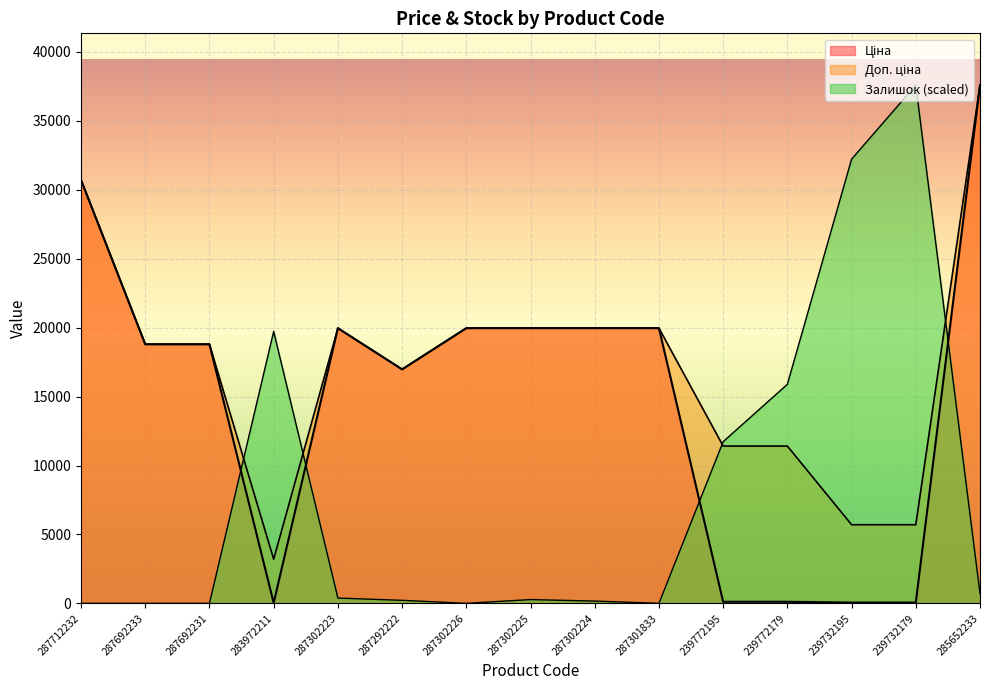

What is the lowest value of the Доп. ціна series?

3205.0